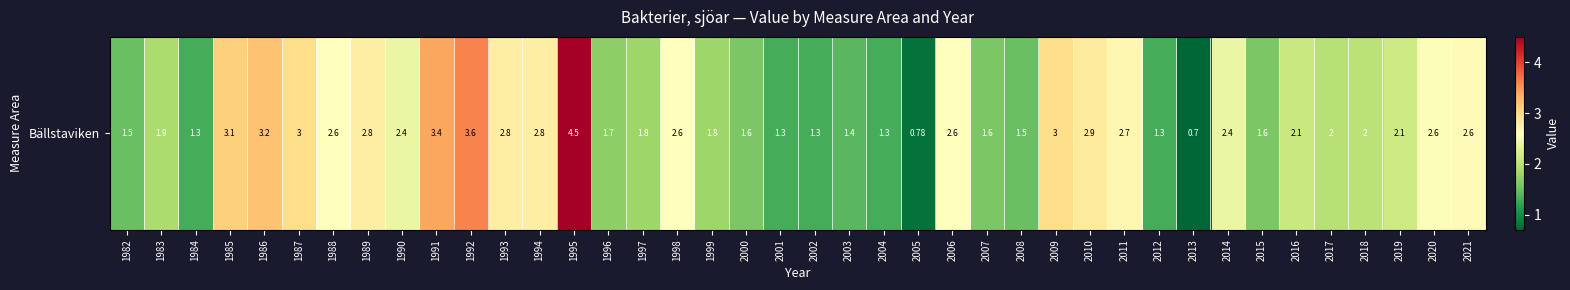

Which category has the lowest value across all series?

2013